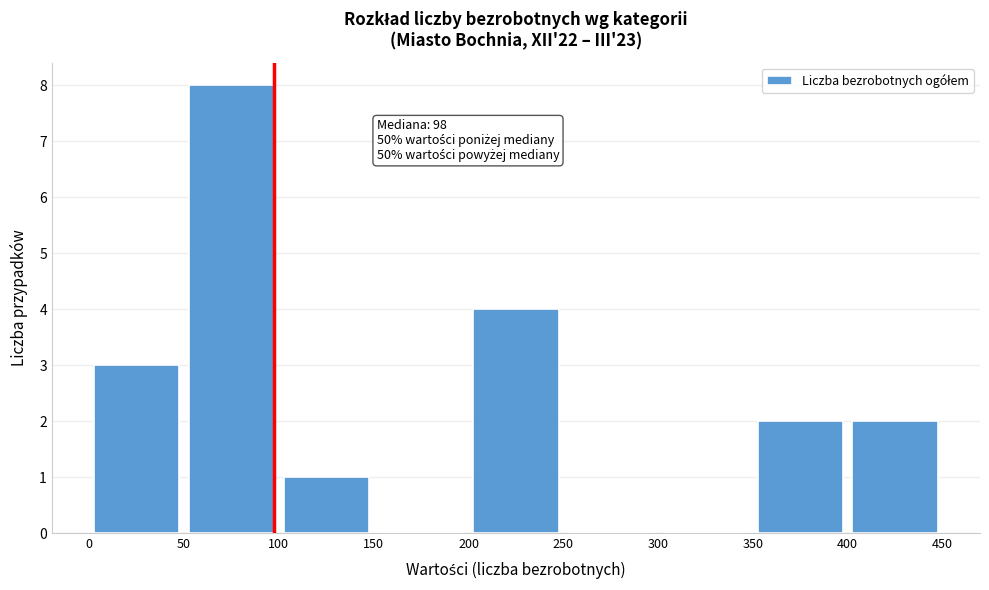

Over which range of the x-axis is the bar tallest?

50 to 100